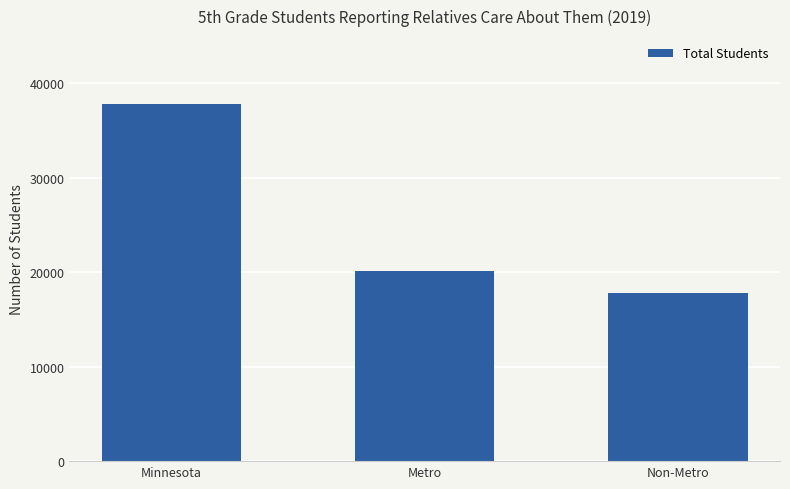

Reading right to left, list all the values displayed in this chart.

17749	20110	37859